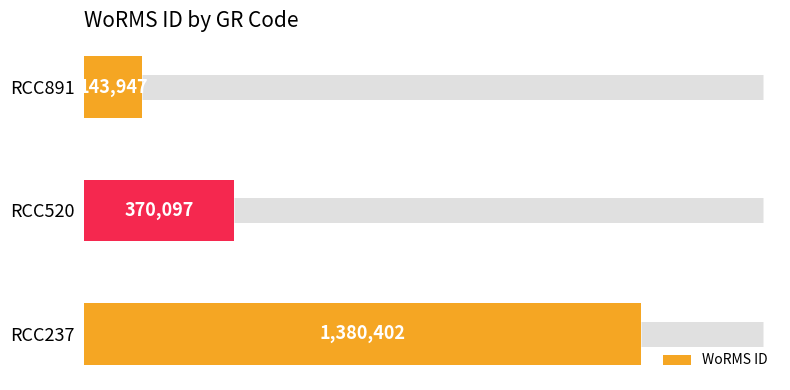

How many values are below 370097?

1